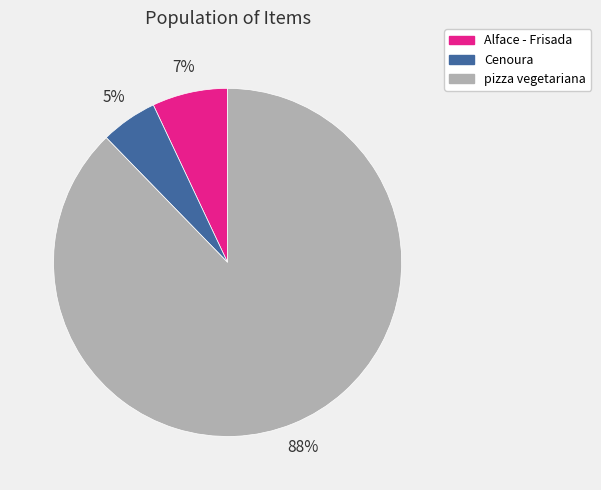

To the nearest percent, what is the difference between the Alface - Frisada and Cenoura slice percentages?

2%